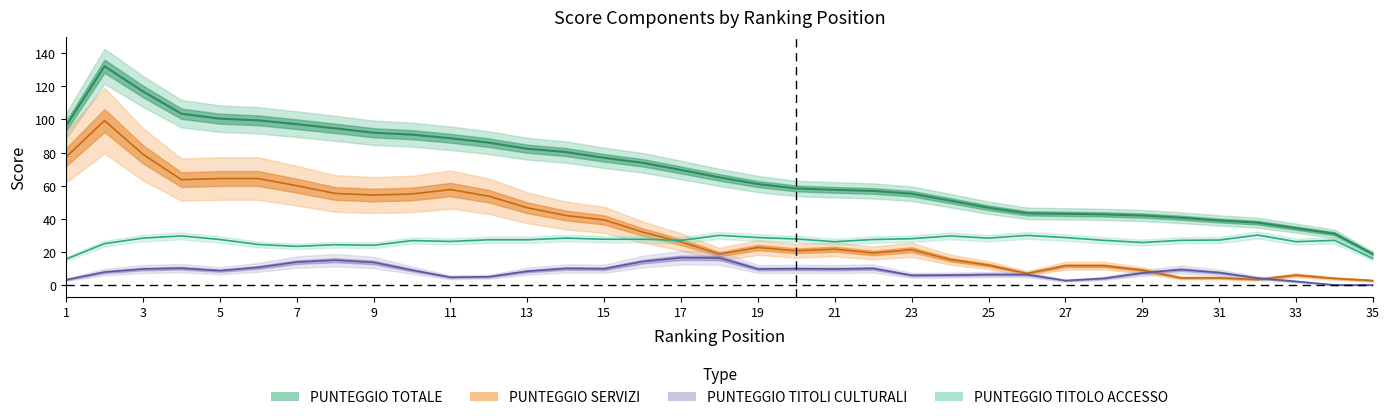

How many interior local peaks does the PUNTEGGIO SERVIZI series have?

11